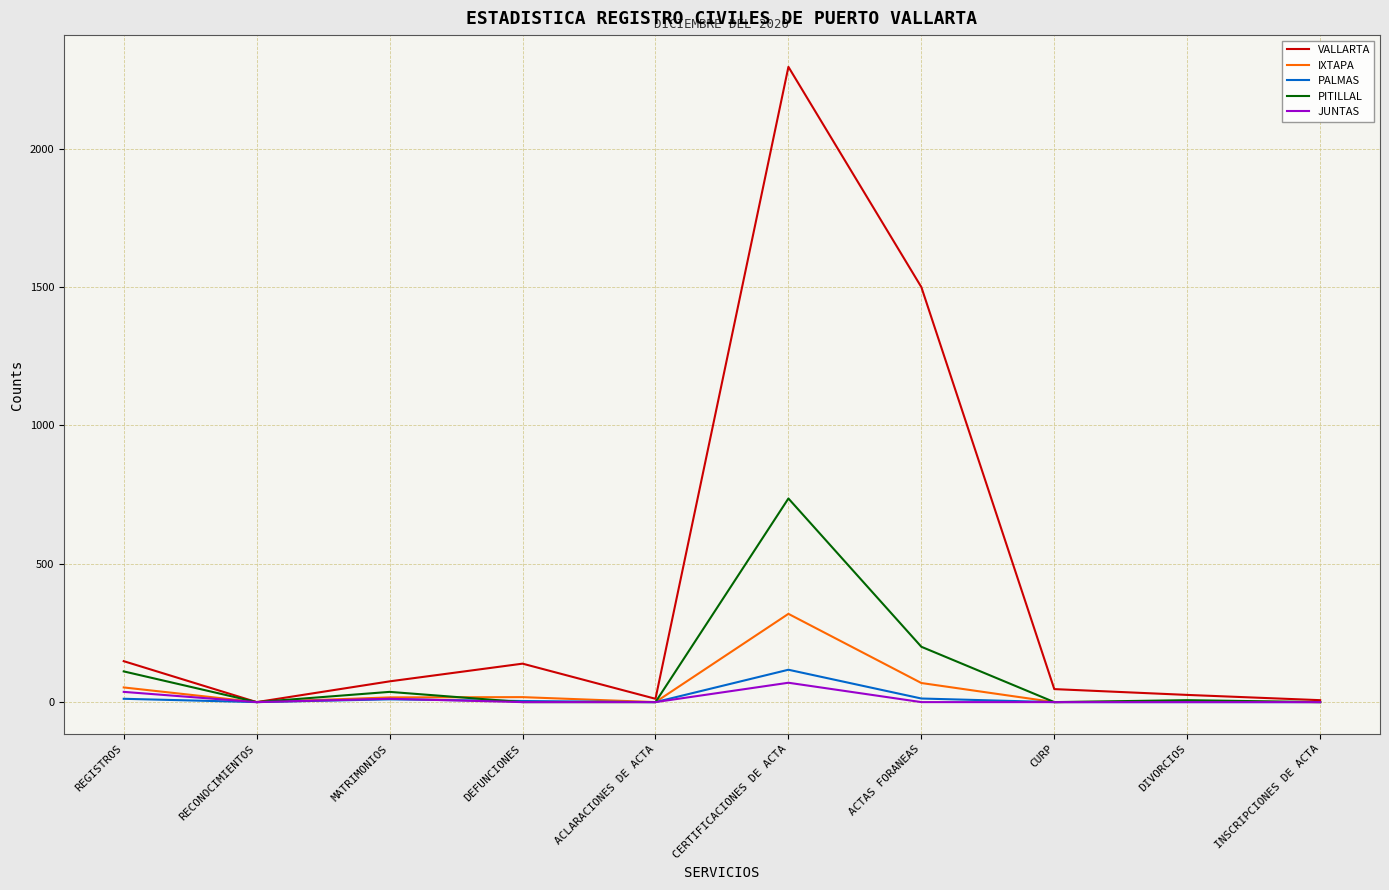

At which category does PITILLAL reach its first local valley?

RECONOCIMIENTOS